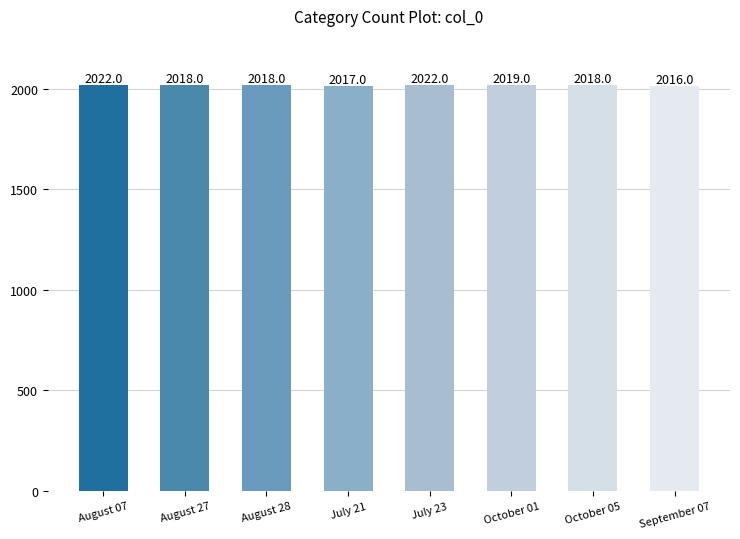

Reading left to right, transcribe all the data shown in this chart.

2022	2018	2018	2017	2022	2019	2018	2016